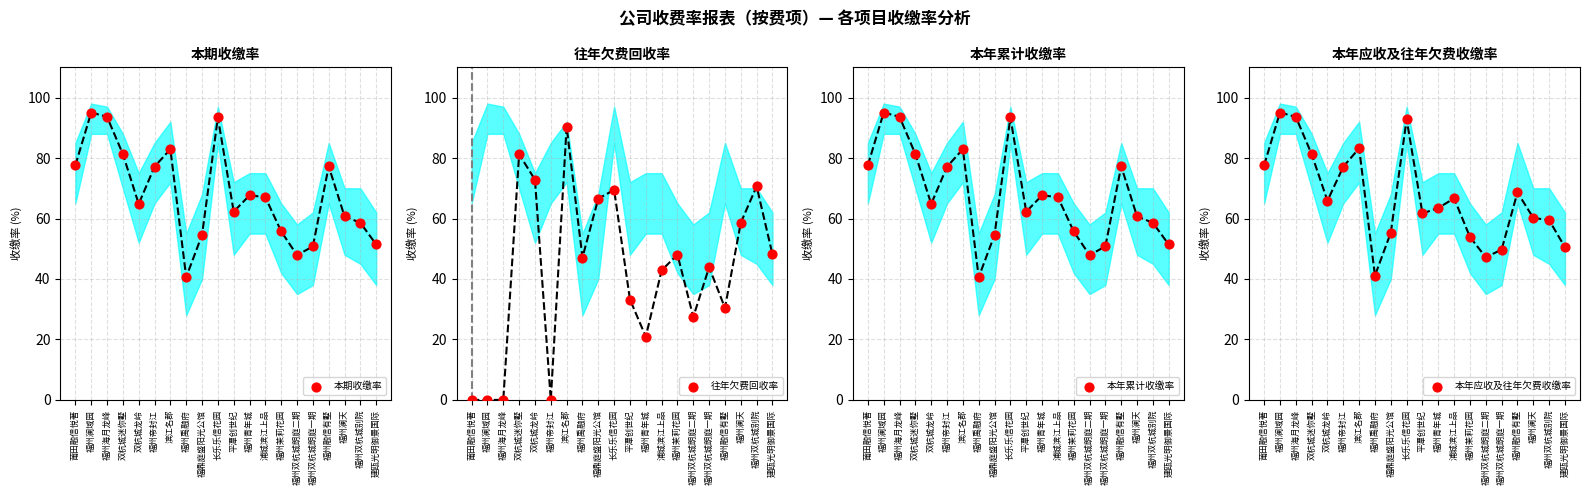

Which series reaches the maximum Y coordinate?

本期收缴率